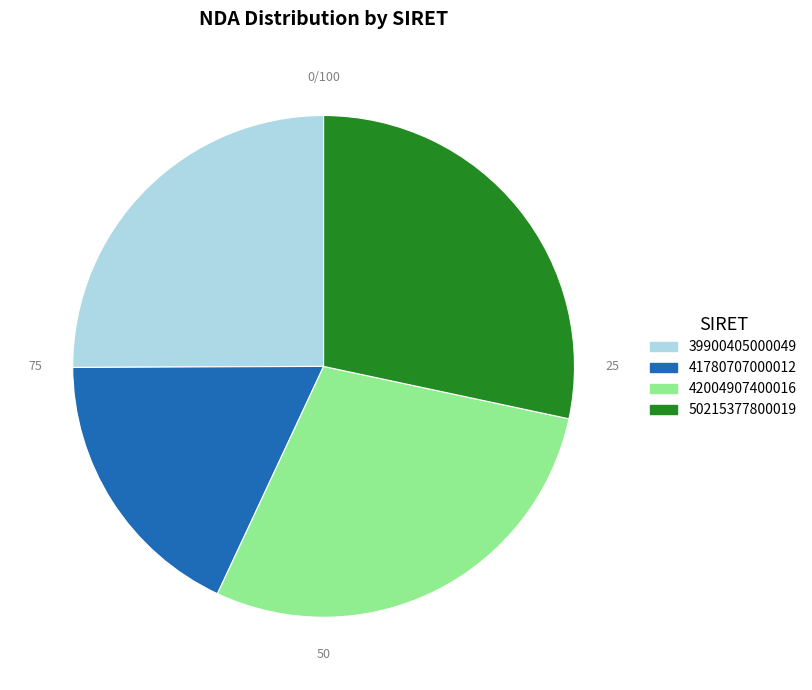

How many slices are in this pie chart?

4